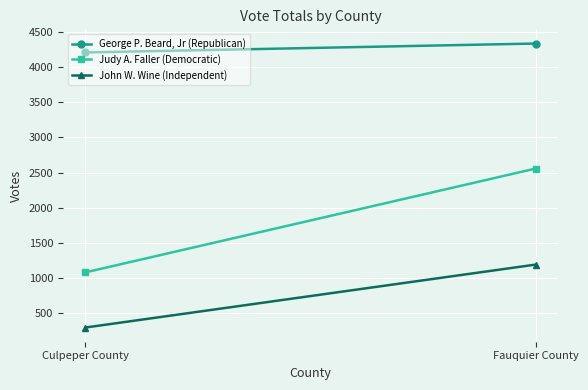

The value of John W. Wine (Independent) at Fauquier County is 1191. True or false?

True